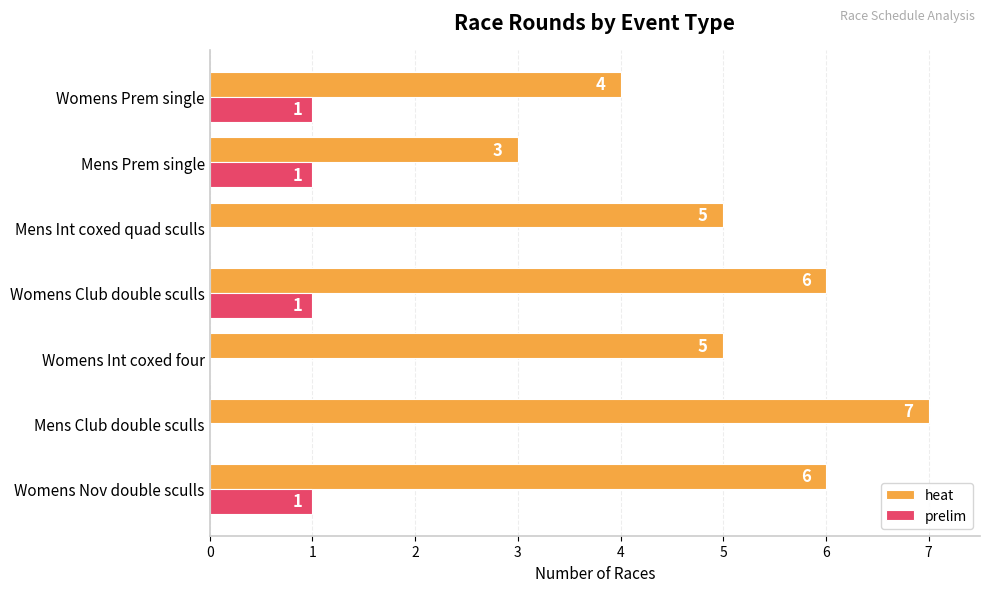

What is the maximum value shown in the chart?

7